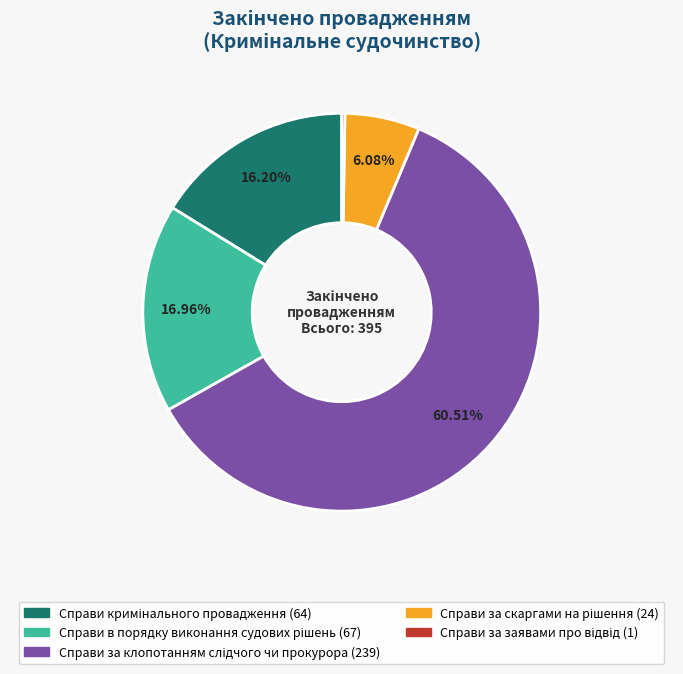

Is there any slice that represents more than half of the pie?

Yes